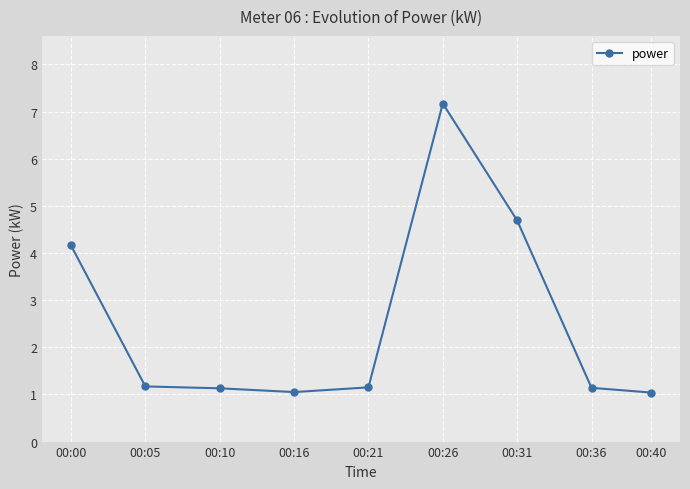

What is the average value?

2.5